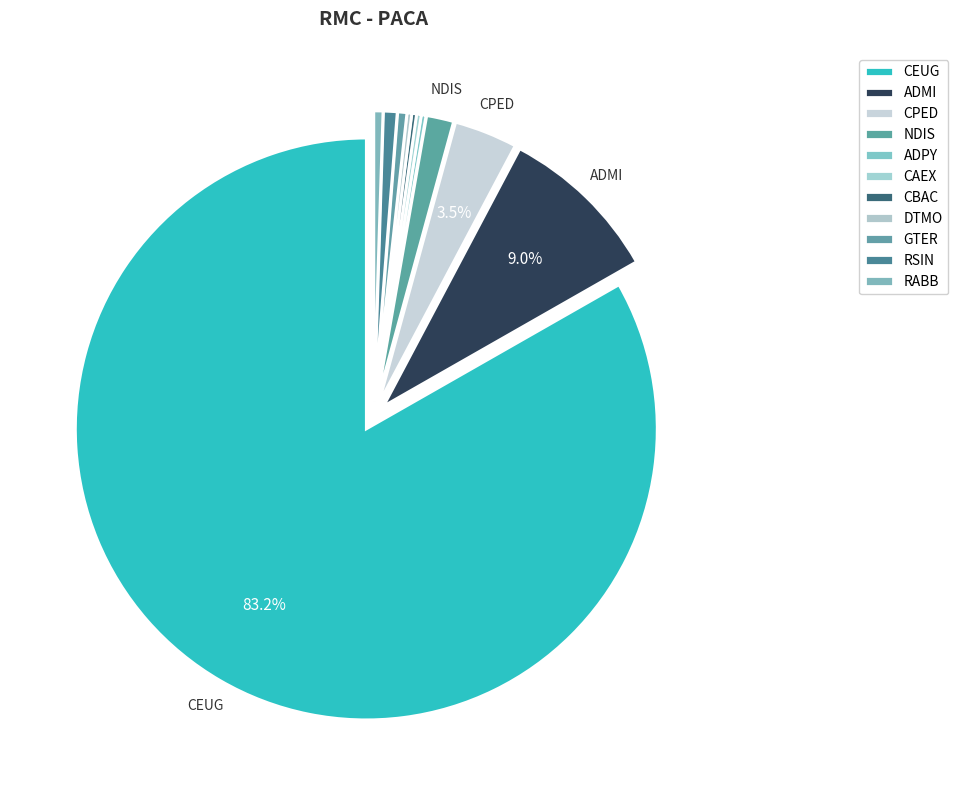

Approximately how many times larger is the value at ADMI compared to CPED?

2.6